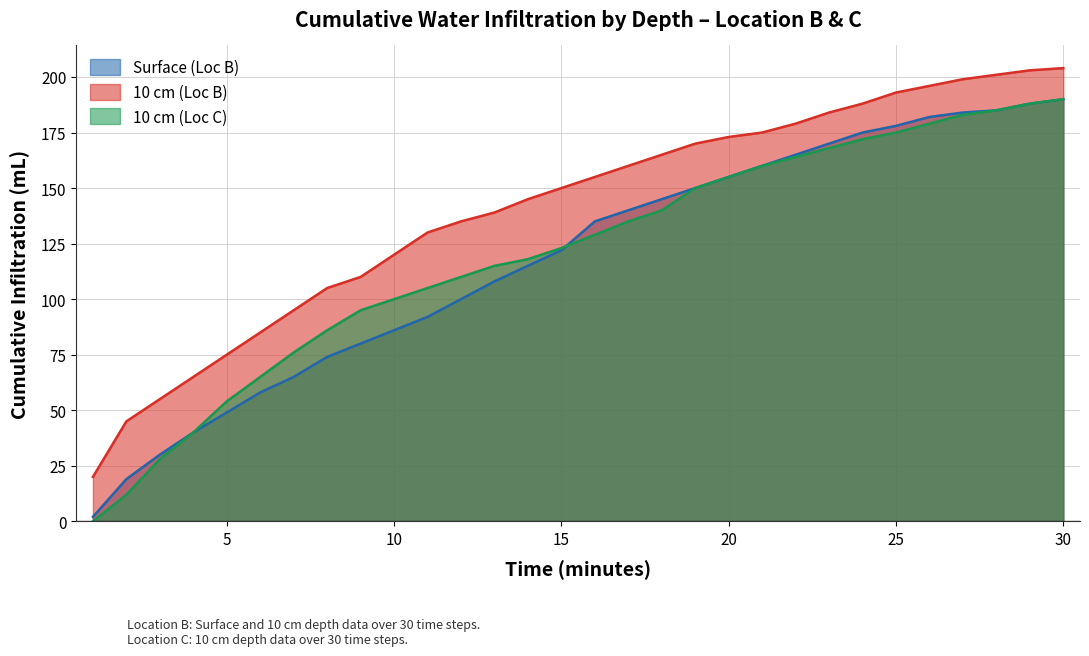

At 13, list the series in order from smallest to largest.

Surface (Loc B), 10 cm (Loc C), 10 cm (Loc B)